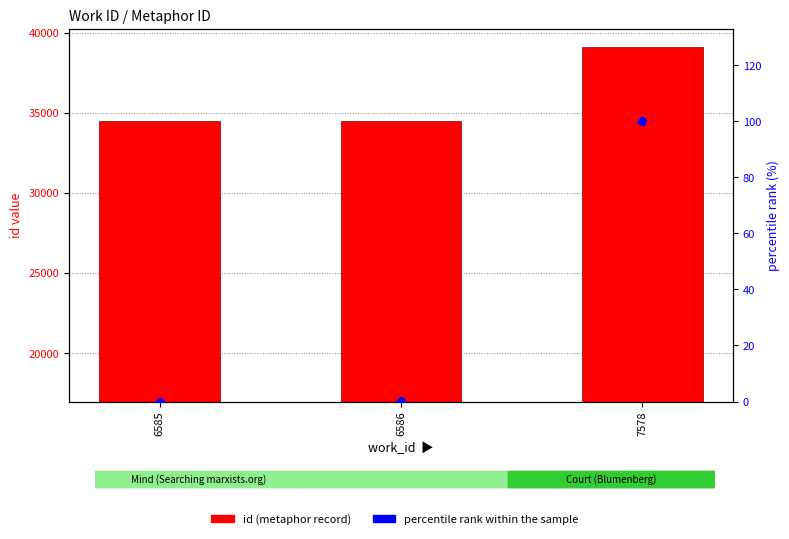

What are all the series names shown in the legend?

id (metaphor record), percentile rank within the sample